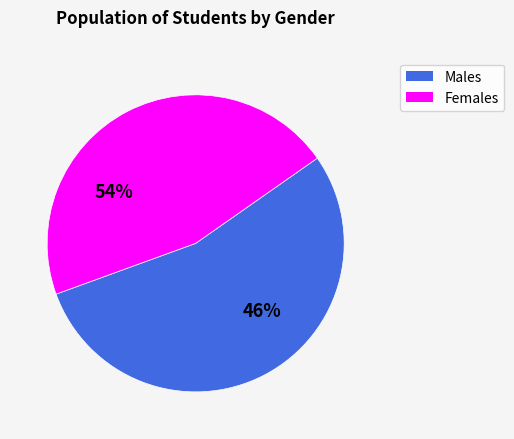

What is the ratio of the value at M to the value at F?

1.2